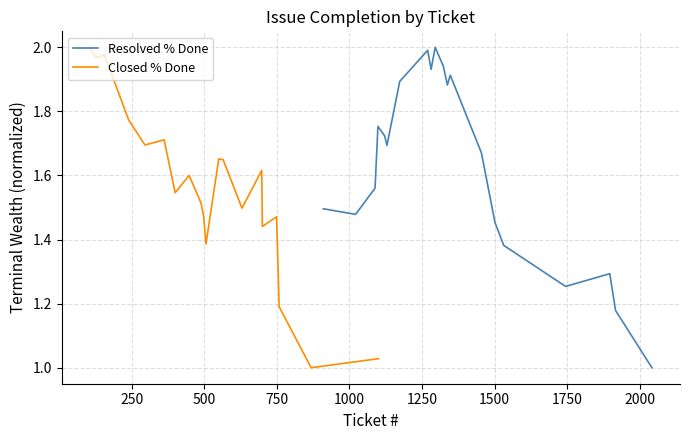

Count the number of categories in the chart.

20